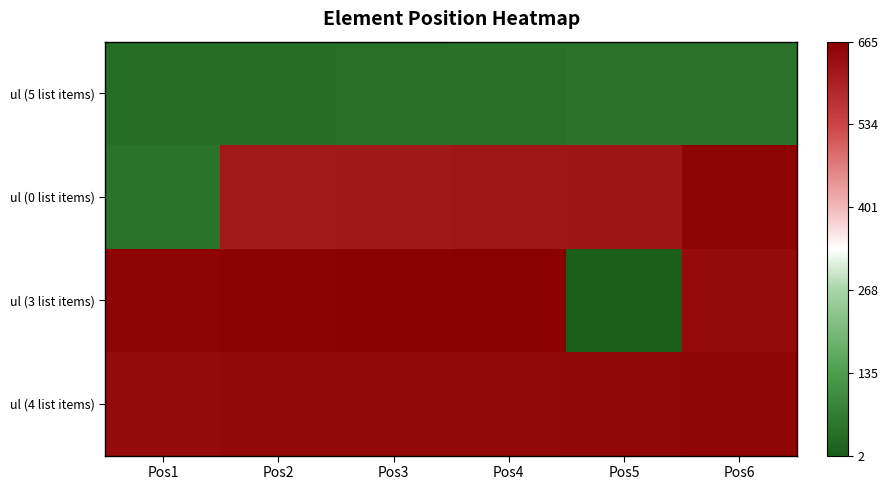

At how many categories does at least one series exceed 0?

6